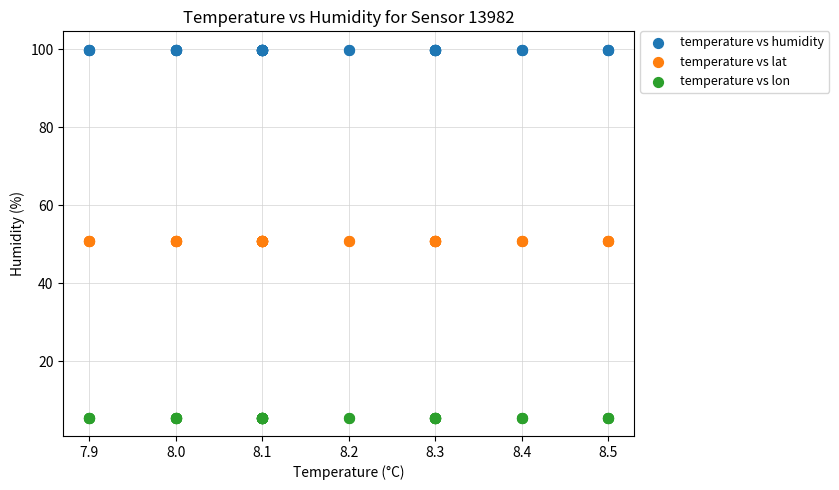

Which series reaches the minimum Y coordinate?

temperature vs lon